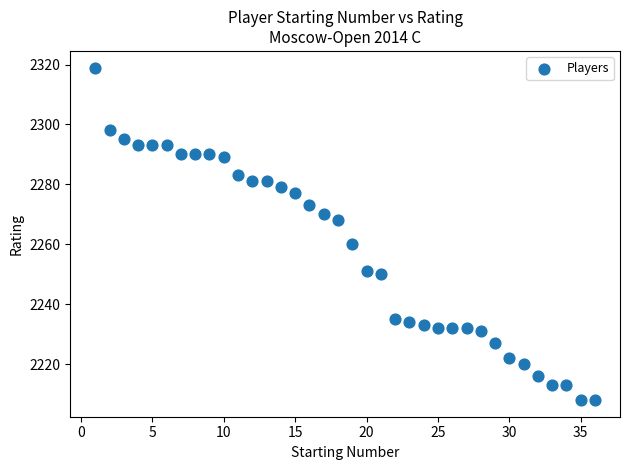

What Y value in the scatter plot is closest to 2263?

2260